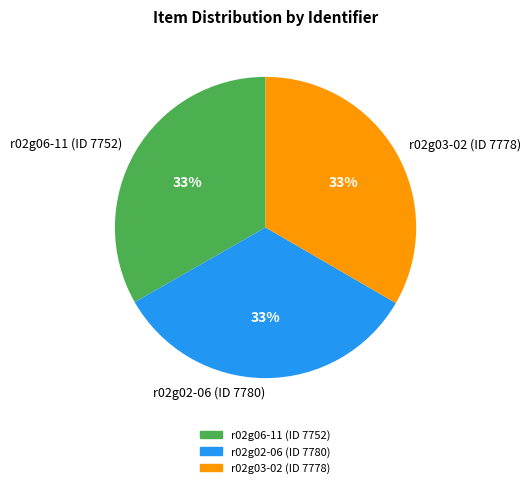

How many slices are in this pie chart?

3